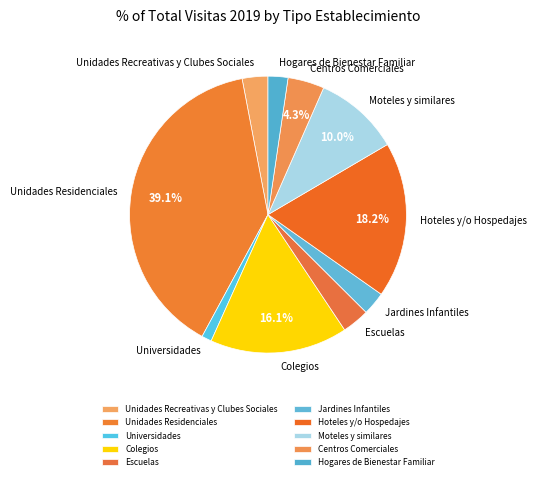

What is the ratio of the value at Hogares de Bienestar Familiar to the value at Hoteles y/o Hospedajes?

0.1